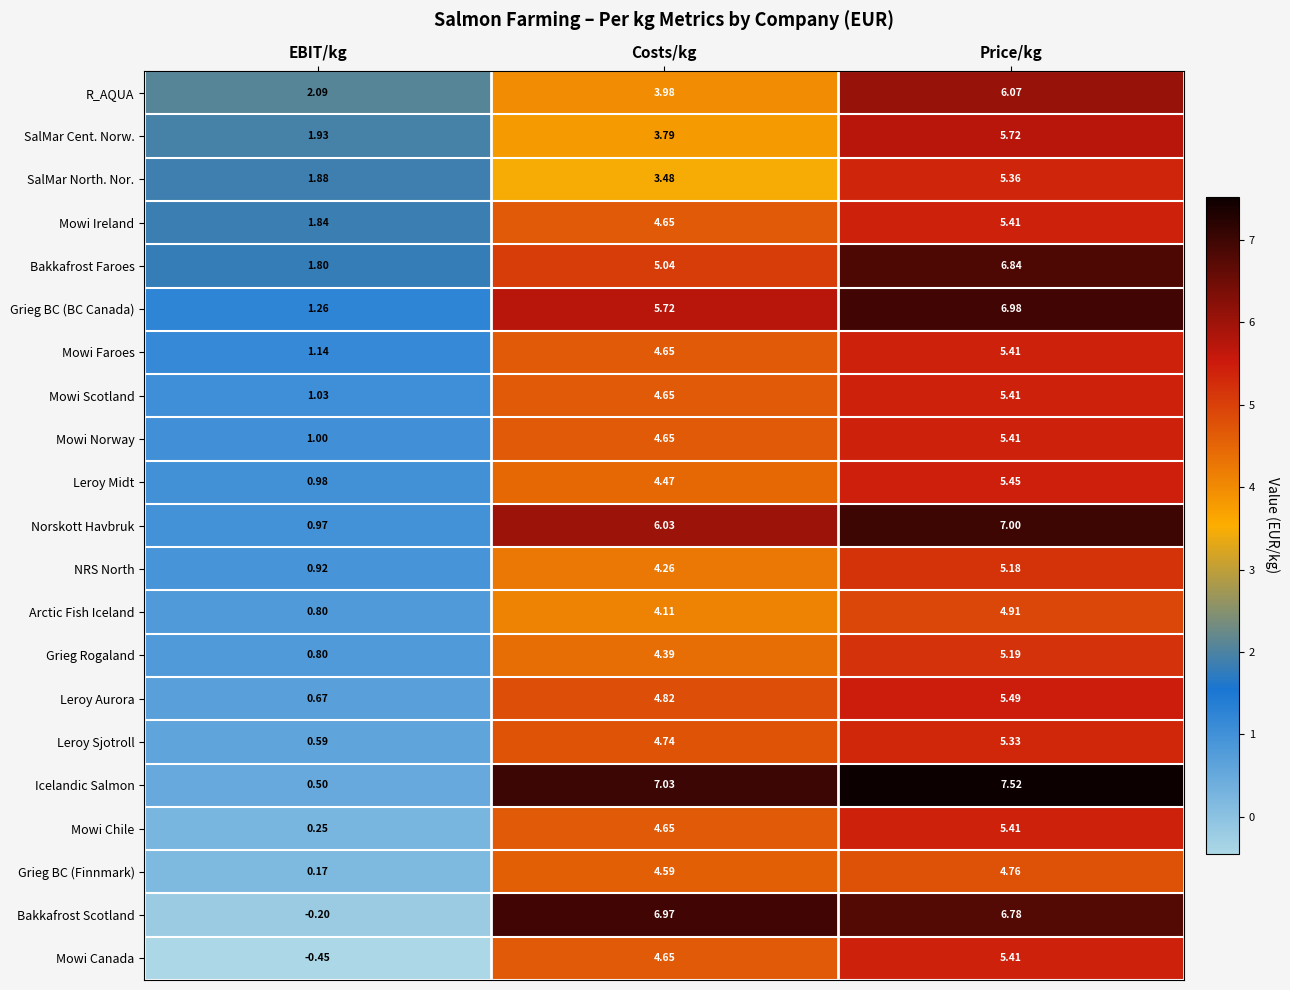

At which category does the chart reach its minimum across all series?

EBIT/kg